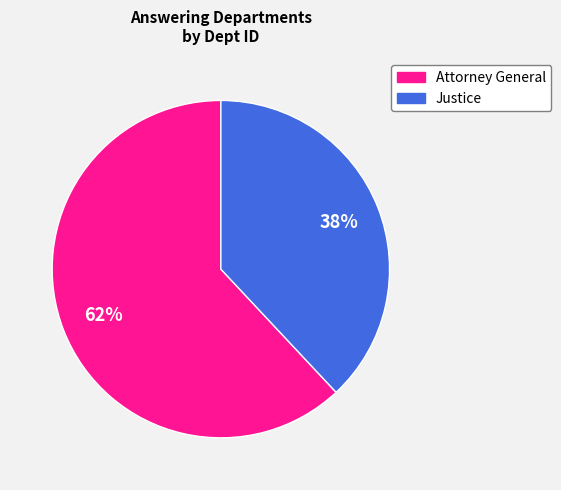

Between Justice and Attorney General, which is larger?

Attorney General